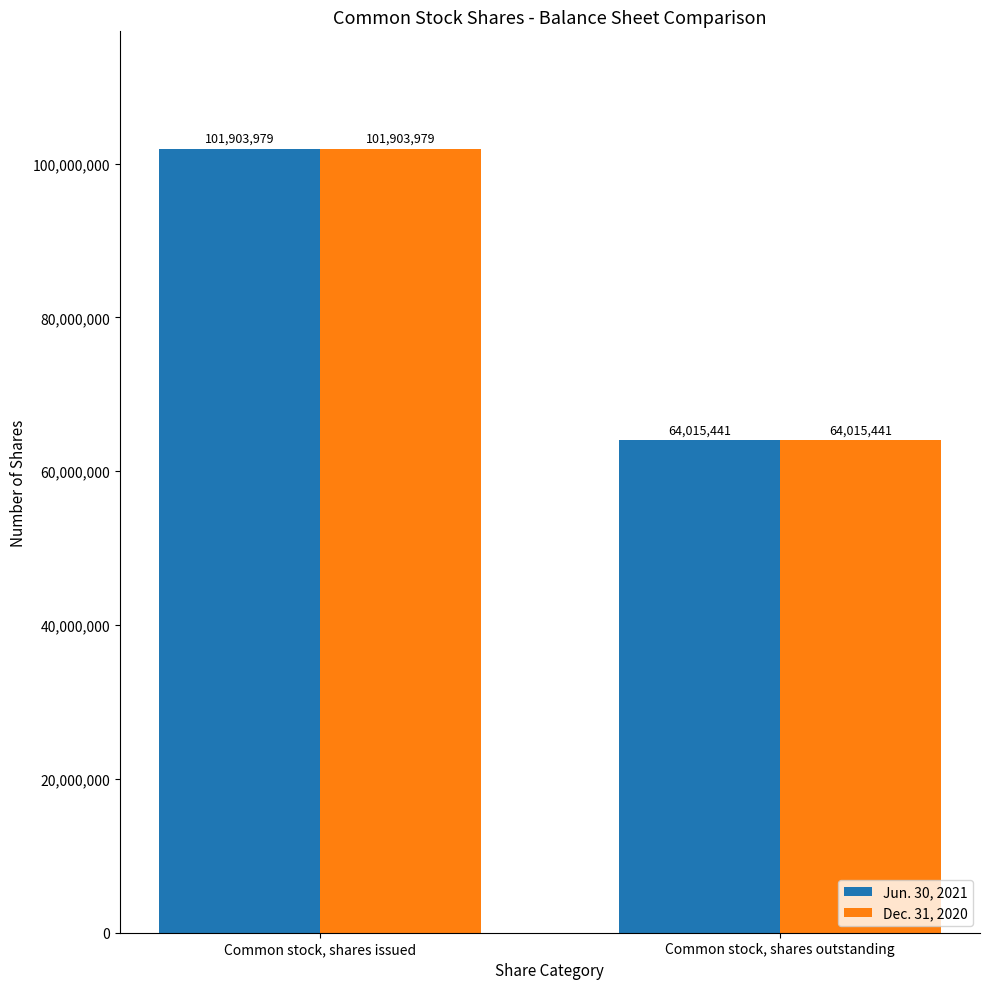

What is the sum of the Jun. 30, 2021 values at Common stock, shares issued and Common stock, shares outstanding?

165919420